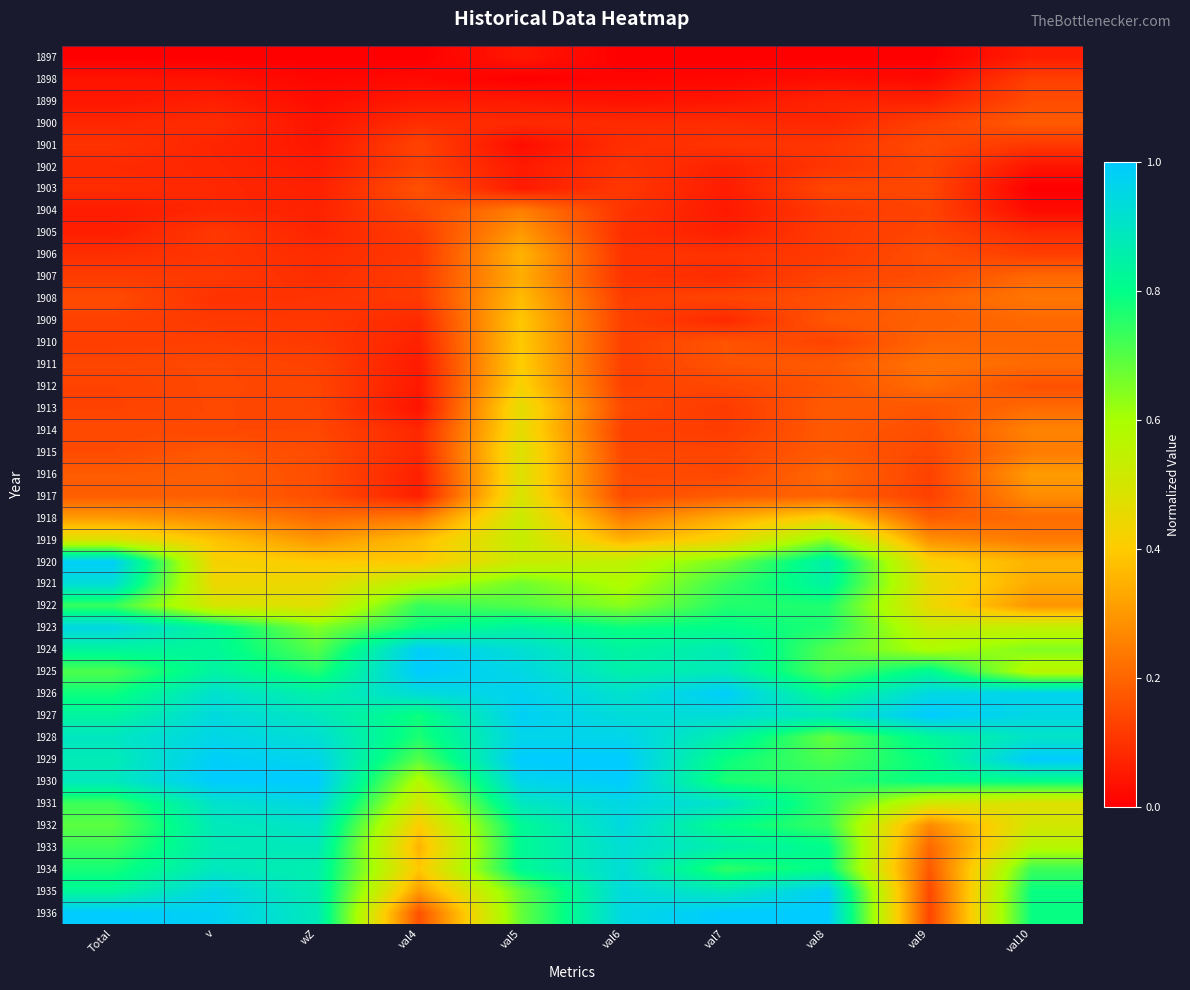

Reading right to left, what are all the values shown in this chart?

1897: val10=0.1	val9=0.0	val8=0.0	val7=0.0	val6=0.0	val5=0.0	val4=0.0	wZ=0.0	v=0.0	Total=0.0
1898: val10=0.1	val9=0.0	val8=0.0	val7=0.0	val6=0.0	val5=0.0	val4=0.0	wZ=0.0	v=0.0	Total=0.0
1899: val10=0.1	val9=0.1	val8=0.1	val7=0.0	val6=0.0	val5=0.0	val4=0.1	wZ=0.0	v=0.1	Total=0.0
1900: val10=0.2	val9=0.1	val8=0.1	val7=0.1	val6=0.1	val5=0.1	val4=0.1	wZ=0.0	v=0.1	Total=0.1
1901: val10=0.1	val9=0.1	val8=0.1	val7=0.1	val6=0.1	val5=0.0	val4=0.1	wZ=0.0	v=0.1	Total=0.1
1902: val10=0.0	val9=0.1	val8=0.1	val7=0.1	val6=0.1	val5=0.1	val4=0.1	wZ=0.1	v=0.1	Total=0.1
1903: val10=0.0	val9=0.1	val8=0.1	val7=0.1	val6=0.1	val5=0.1	val4=0.2	wZ=0.1	v=0.1	Total=0.1
1904: val10=0.0	val9=0.1	val8=0.1	val7=0.0	val6=0.1	val5=0.3	val4=0.1	wZ=0.1	v=0.1	Total=0.1
1905: val10=0.1	val9=0.1	val8=0.1	val7=0.1	val6=0.1	val5=0.3	val4=0.1	wZ=0.1	v=0.1	Total=0.1
1906: val10=0.1	val9=0.2	val8=0.1	val7=0.1	val6=0.1	val5=0.4	val4=0.1	wZ=0.1	v=0.1	Total=0.1
1907: val10=0.2	val9=0.2	val8=0.1	val7=0.1	val6=0.1	val5=0.3	val4=0.1	wZ=0.1	v=0.1	Total=0.1
1908: val10=0.2	val9=0.2	val8=0.2	val7=0.1	val6=0.1	val5=0.4	val4=0.1	wZ=0.1	v=0.1	Total=0.1
1909: val10=0.2	val9=0.2	val8=0.2	val7=0.1	val6=0.1	val5=0.4	val4=0.1	wZ=0.1	v=0.1	Total=0.1
1910: val10=0.2	val9=0.2	val8=0.1	val7=0.2	val6=0.1	val5=0.4	val4=0.1	wZ=0.1	v=0.1	Total=0.1
1911: val10=0.2	val9=0.2	val8=0.2	val7=0.2	val6=0.1	val5=0.4	val4=0.1	wZ=0.1	v=0.1	Total=0.1
1912: val10=0.2	val9=0.2	val8=0.2	val7=0.1	val6=0.1	val5=0.4	val4=0.0	wZ=0.1	v=0.1	Total=0.1
1913: val10=0.2	val9=0.2	val8=0.2	val7=0.1	val6=0.1	val5=0.5	val4=0.0	wZ=0.1	v=0.1	Total=0.1
1914: val10=0.3	val9=0.2	val8=0.2	val7=0.1	val6=0.1	val5=0.5	val4=0.1	wZ=0.1	v=0.1	Total=0.1
1915: val10=0.2	val9=0.1	val8=0.2	val7=0.1	val6=0.1	val5=0.5	val4=0.1	wZ=0.1	v=0.2	Total=0.1
1916: val10=0.3	val9=0.1	val8=0.2	val7=0.1	val6=0.1	val5=0.5	val4=0.1	wZ=0.2	v=0.2	Total=0.2
1917: val10=0.3	val9=0.1	val8=0.2	val7=0.2	val6=0.1	val5=0.5	val4=0.1	wZ=0.2	v=0.2	Total=0.2
1918: val10=0.2	val9=0.2	val8=0.4	val7=0.3	val6=0.2	val5=0.5	val4=0.2	wZ=0.2	v=0.3	Total=0.3
1919: val10=0.2	val9=0.3	val8=0.6	val7=0.4	val6=0.3	val5=0.5	val4=0.4	wZ=0.3	v=0.4	Total=0.5
1920: val10=0.4	val9=0.4	val8=0.9	val7=0.7	val6=0.6	val5=0.5	val4=0.4	wZ=0.4	v=0.4	Total=1.0
1921: val10=0.3	val9=0.5	val8=0.8	val7=0.7	val6=0.6	val5=0.7	val4=0.6	wZ=0.4	v=0.4	Total=0.9
1922: val10=0.3	val9=0.4	val8=0.8	val7=0.8	val6=0.6	val5=0.7	val4=0.7	wZ=0.5	v=0.5	Total=0.7
1923: val10=0.5	val9=0.5	val8=0.8	val7=0.8	val6=0.8	val5=0.8	val4=0.8	wZ=0.6	v=0.8	Total=1.0
1924: val10=0.6	val9=0.6	val8=0.7	val7=0.9	val6=0.8	val5=0.9	val4=1.0	wZ=0.7	v=0.8	Total=0.8
1925: val10=0.6	val9=0.8	val8=0.7	val7=0.9	val6=0.9	val5=1.0	val4=1.0	wZ=0.8	v=0.8	Total=0.7
1926: val10=1.0	val9=1.0	val8=0.8	val7=1.0	val6=0.9	val5=1.0	val4=0.9	wZ=0.9	v=0.9	Total=0.8
1927: val10=1.0	val9=1.0	val8=0.9	val7=0.9	val6=0.9	val5=1.0	val4=0.8	wZ=0.9	v=0.9	Total=0.8
1928: val10=0.9	val9=0.8	val8=0.7	val7=0.9	val6=1.0	val5=1.0	val4=0.8	wZ=0.9	v=1.0	Total=0.9
1929: val10=1.0	val9=0.8	val8=0.7	val7=0.8	val6=1.0	val5=1.0	val4=0.7	wZ=1.0	v=1.0	Total=0.9
1930: val10=0.8	val9=0.8	val8=0.7	val7=0.8	val6=1.0	val5=1.0	val4=0.6	wZ=1.0	v=1.0	Total=0.9
1931: val10=0.5	val9=0.5	val8=0.7	val7=0.9	val6=1.0	val5=0.9	val4=0.5	wZ=1.0	v=0.9	Total=0.7
1932: val10=0.5	val9=0.3	val8=0.7	val7=0.8	val6=0.9	val5=0.8	val4=0.4	wZ=0.9	v=0.9	Total=0.7
1933: val10=0.6	val9=0.2	val8=0.8	val7=0.9	val6=0.9	val5=0.8	val4=0.4	wZ=0.9	v=0.9	Total=0.7
1934: val10=0.7	val9=0.2	val8=0.8	val7=0.7	val6=0.9	val5=0.8	val4=0.4	wZ=0.9	v=0.9	Total=0.8
1935: val10=0.8	val9=0.1	val8=1.0	val7=0.9	val6=0.9	val5=0.7	val4=0.3	wZ=0.9	v=1.0	Total=0.8
1936: val10=0.8	val9=0.1	val8=1.0	val7=1.0	val6=1.0	val5=0.7	val4=0.2	wZ=0.9	v=1.0	Total=1.0